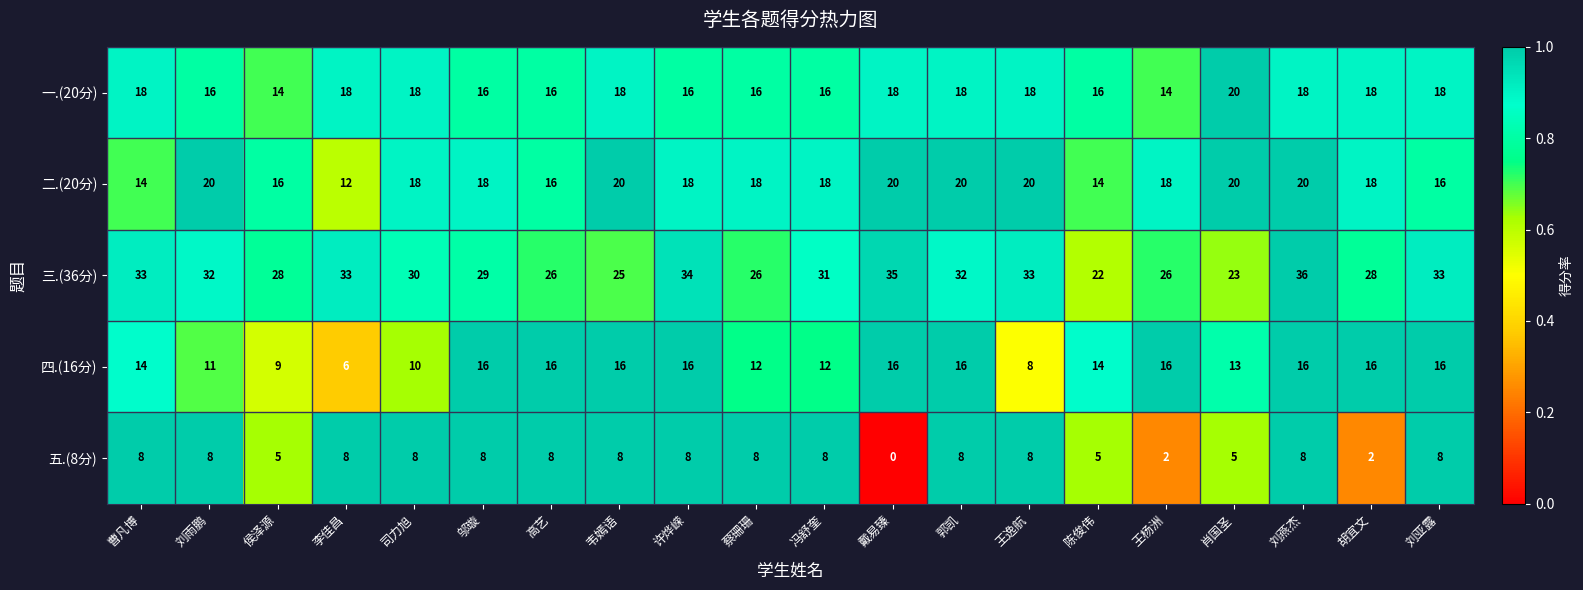

How many categories are shown in the chart?

20